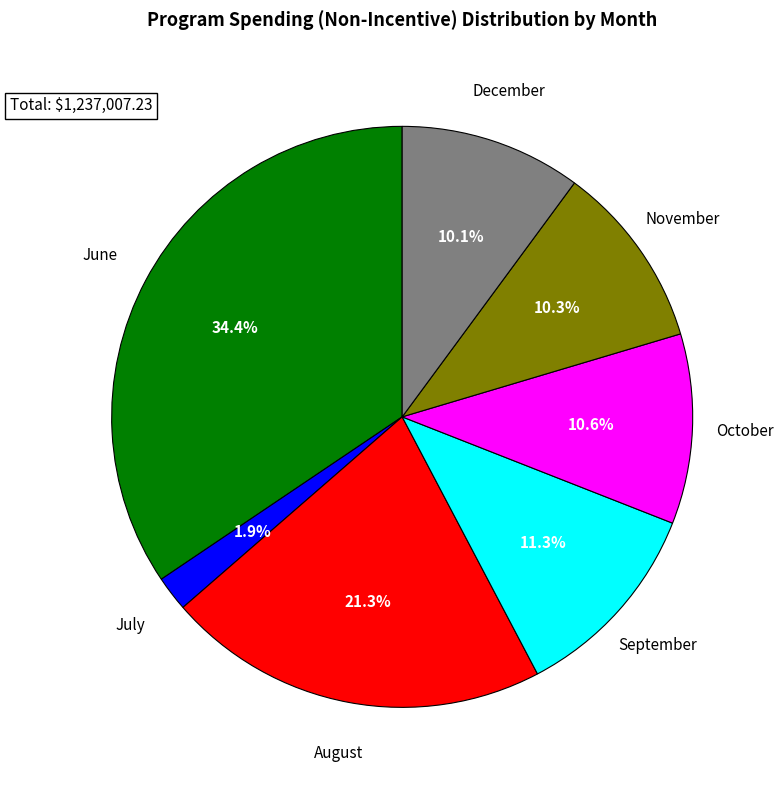

Is October the majority of the pie?

No